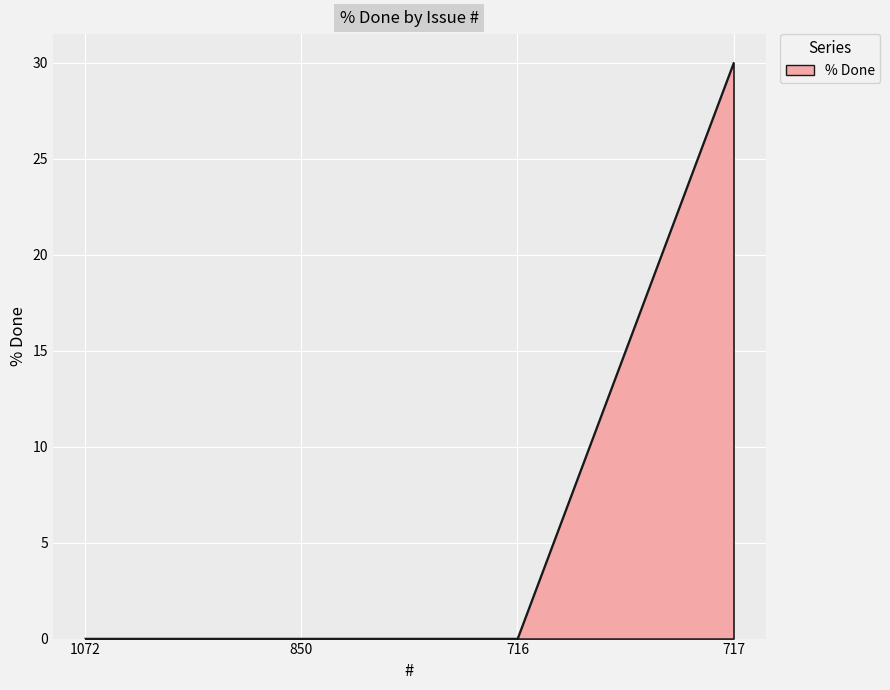

What position from the right is 1072?

4